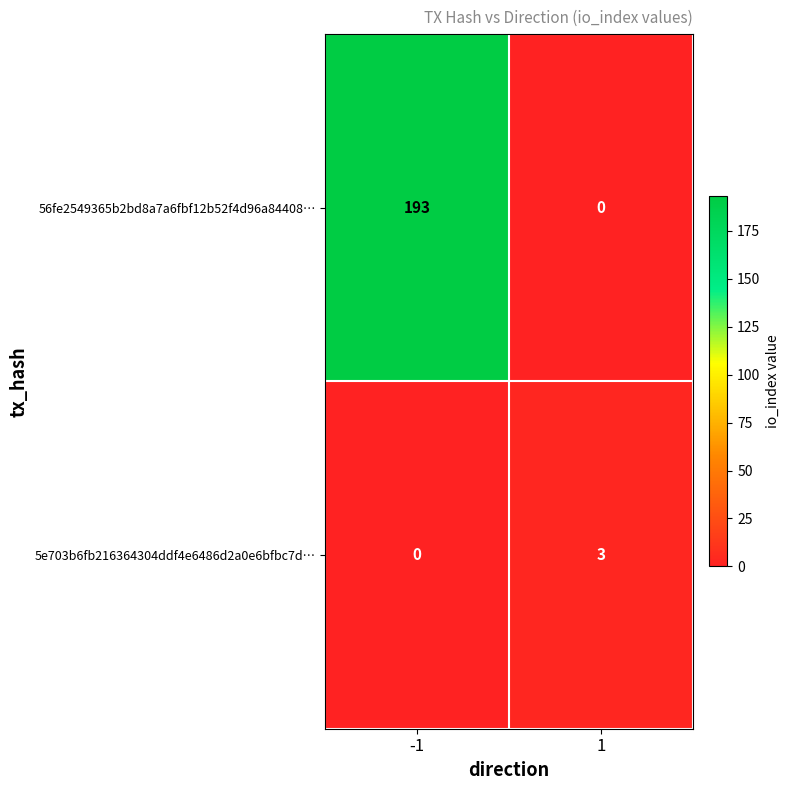

What is the greatest value displayed?

193